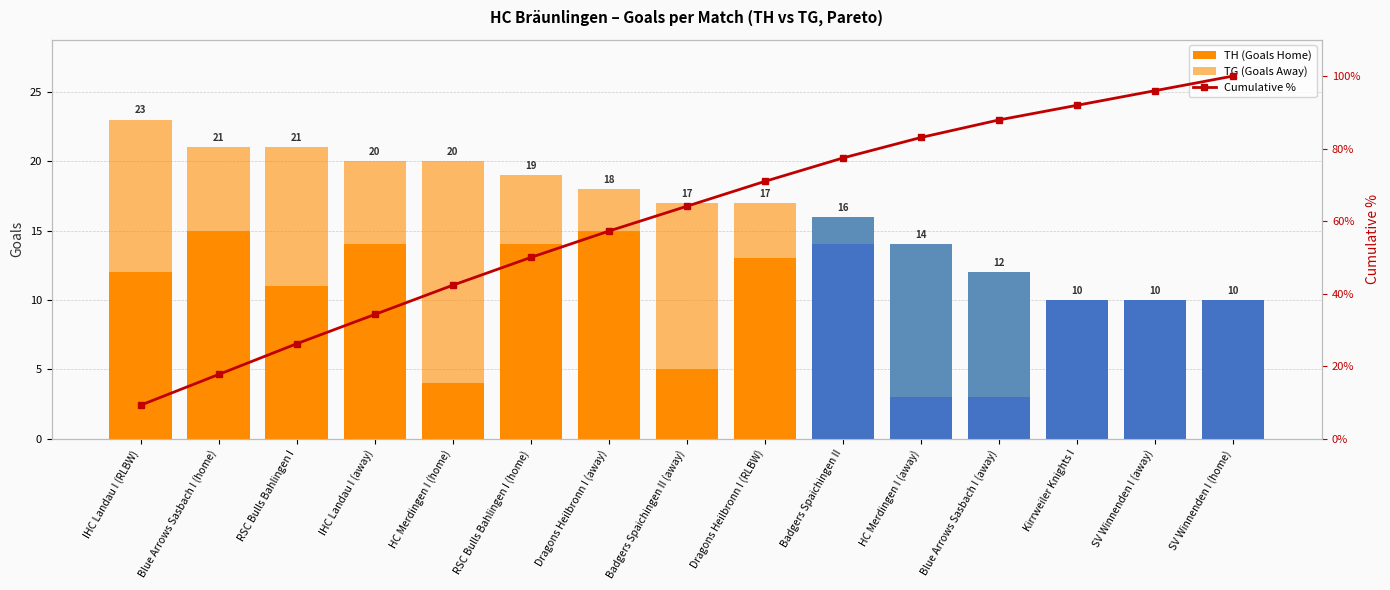

What position from the right is RSC Bulls Bahlingen I (home)?

10